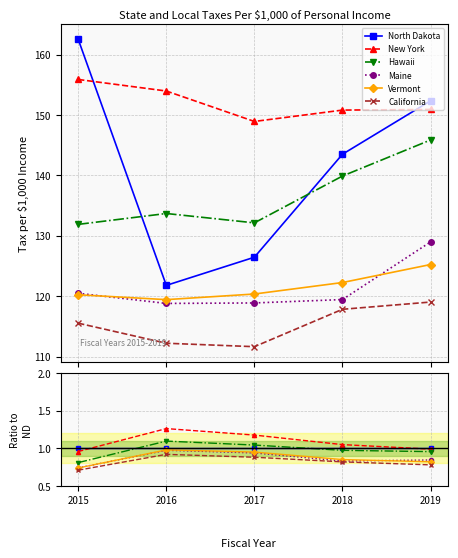

Where is the first local maximum for Hawaii?

2016